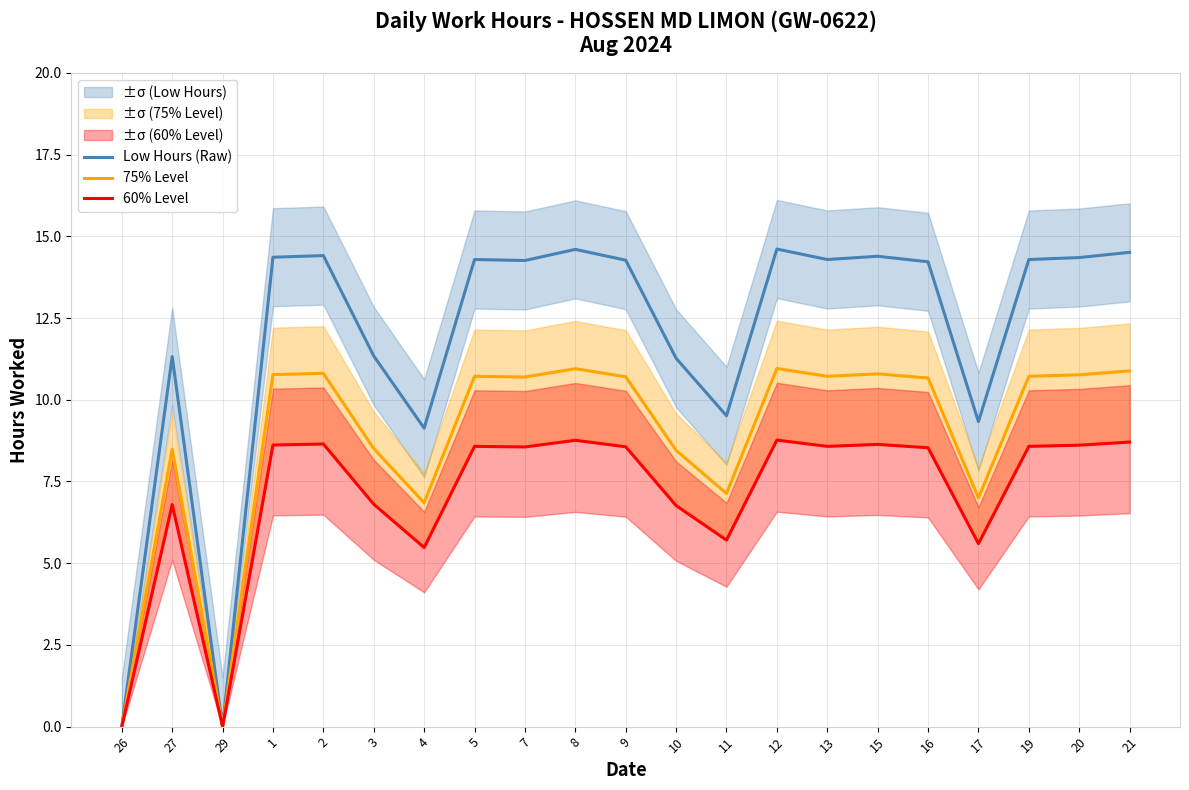

Rank the categories by Low Hours (Raw) value from lowest to highest.

26, 29, 4, 17, 11, 10, 27, 3, 16, 7, 9, 5, 13, 19, 20, 1, 15, 2, 21, 8, 12